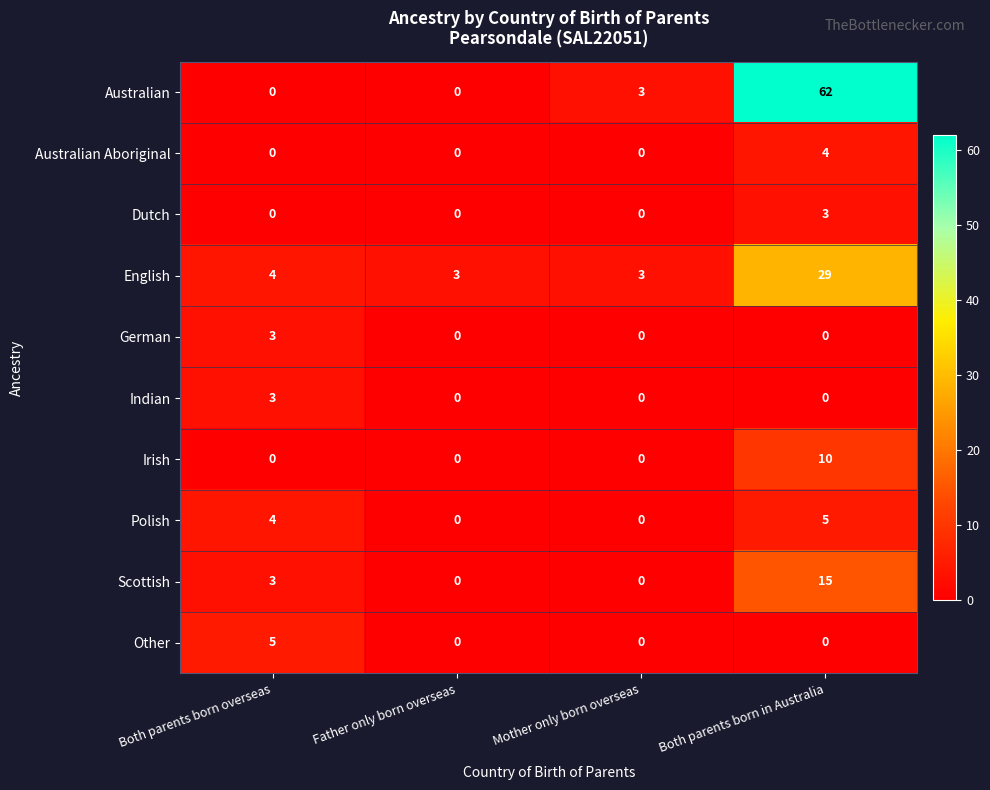

The Irish series shows 0 at Father only born overseas. True or false?

True